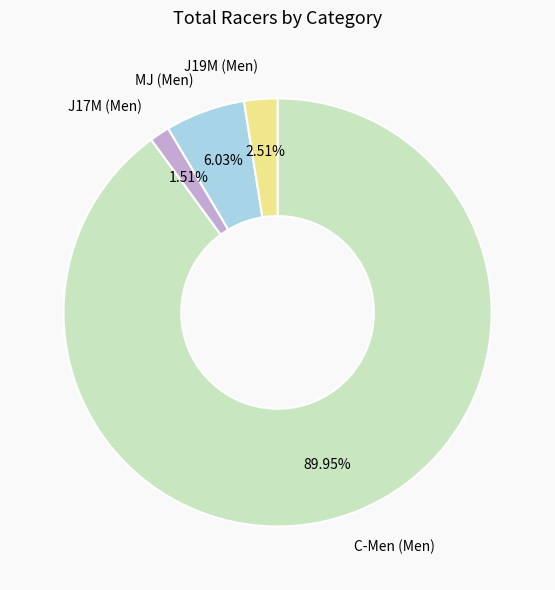

How many segments does this pie chart have?

4